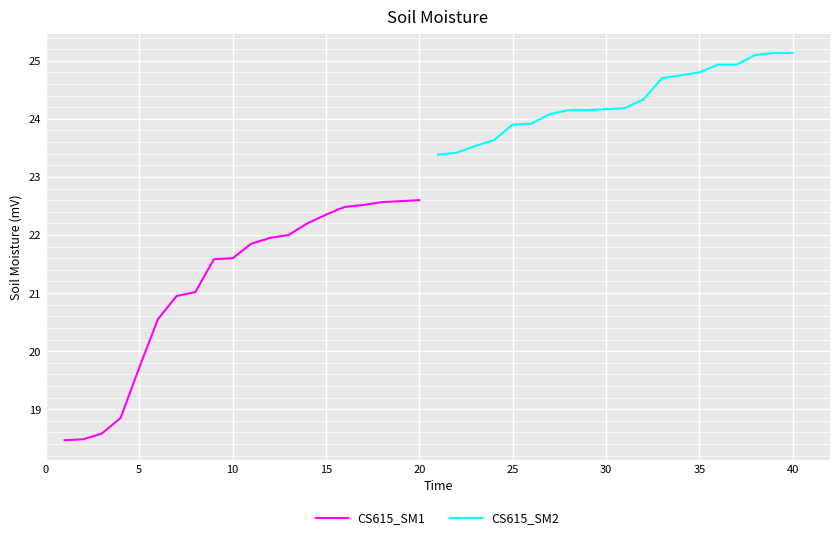

Reading right to left, transcribe all the data shown in this chart.

CS615_SM1: 22.6	22.6	22.6	22.5	22.5	22.4	22.2	22.0	21.9	21.9	21.6	21.6	21.0	20.9	20.6	19.7	18.9	18.6	18.5	18.5
CS615_SM2: 25.1	25.1	25.1	24.9	24.9	24.8	24.8	24.7	24.3	24.2	24.2	24.1	24.1	24.1	23.9	23.9	23.6	23.5	23.4	23.4